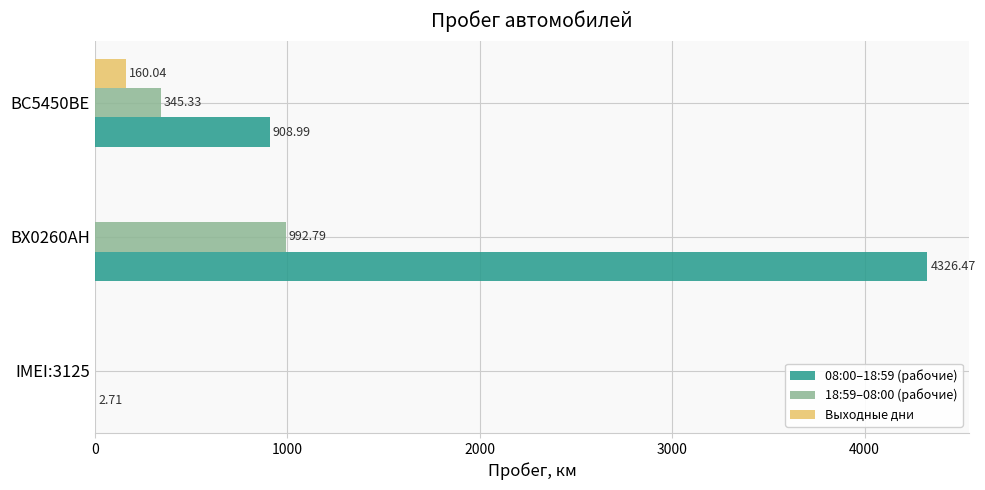

At which category is the sum across all series the highest?

BX0260AH